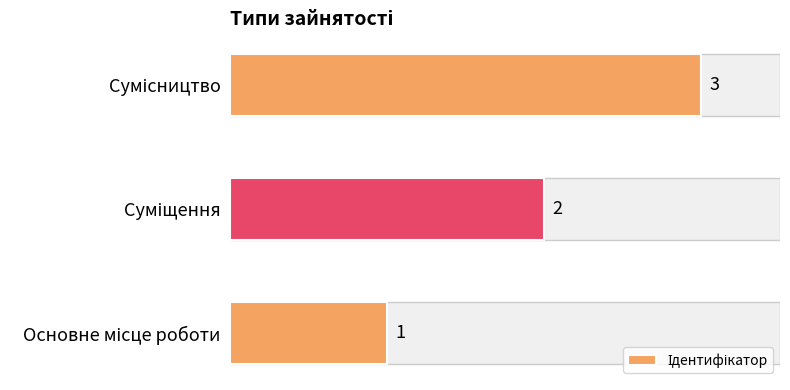

Count the values in the range 1 to 3.

3